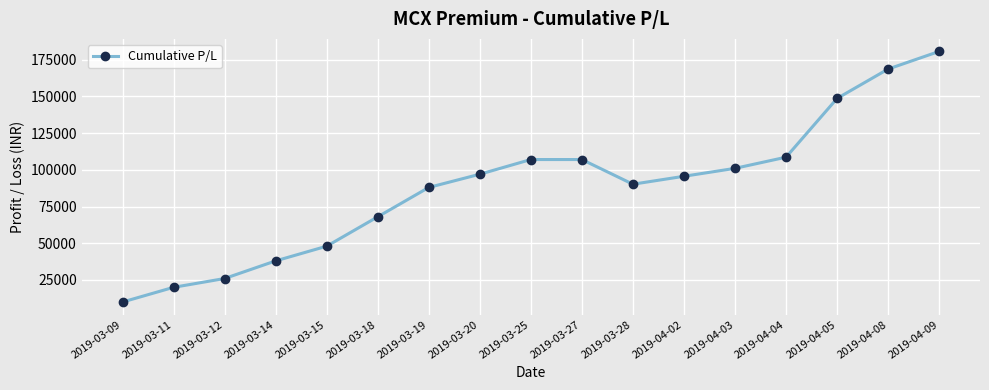

What is the sum of all values?

1502200